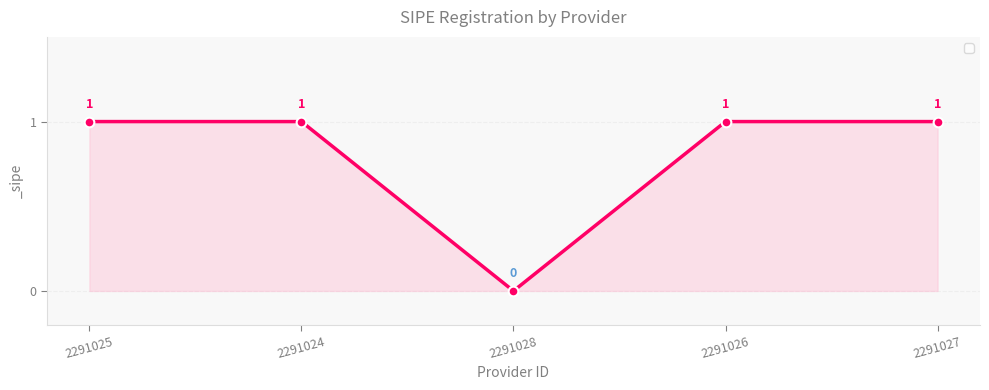

Read the value at 2291025.

1